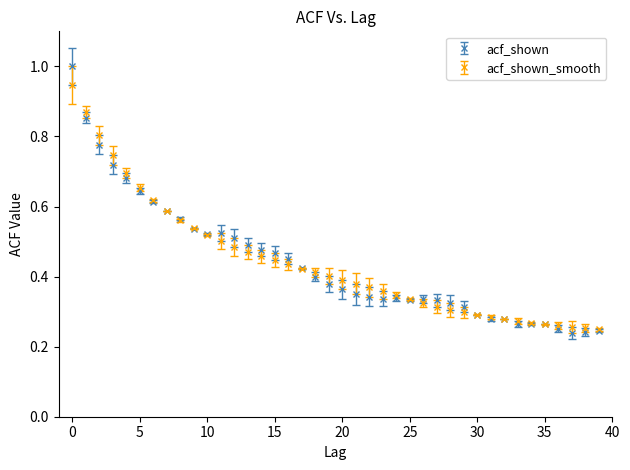

Which series has the widest spread of values?

acf_shown